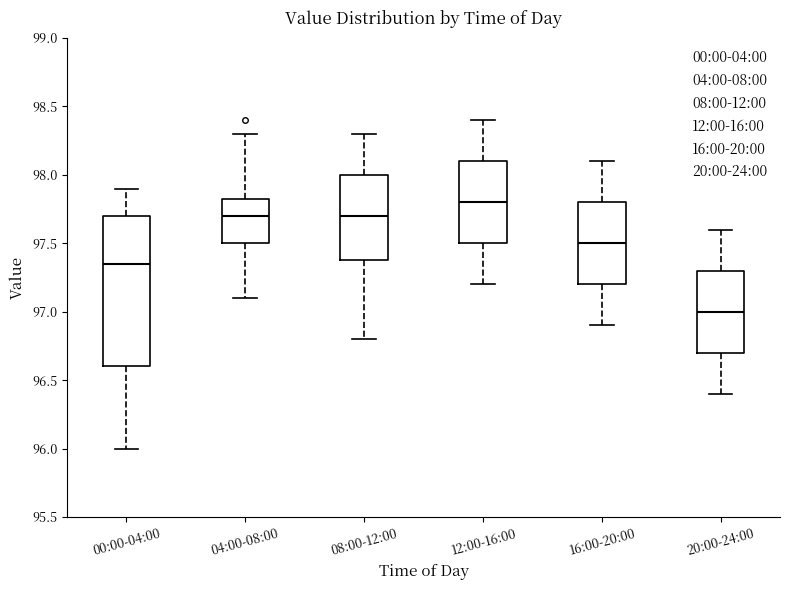

Where does the upper whisker of the box for 12:00-16:00 end on the y-axis? The values are not printed on the chart, so give them approximately, as read against the axis.

98.40